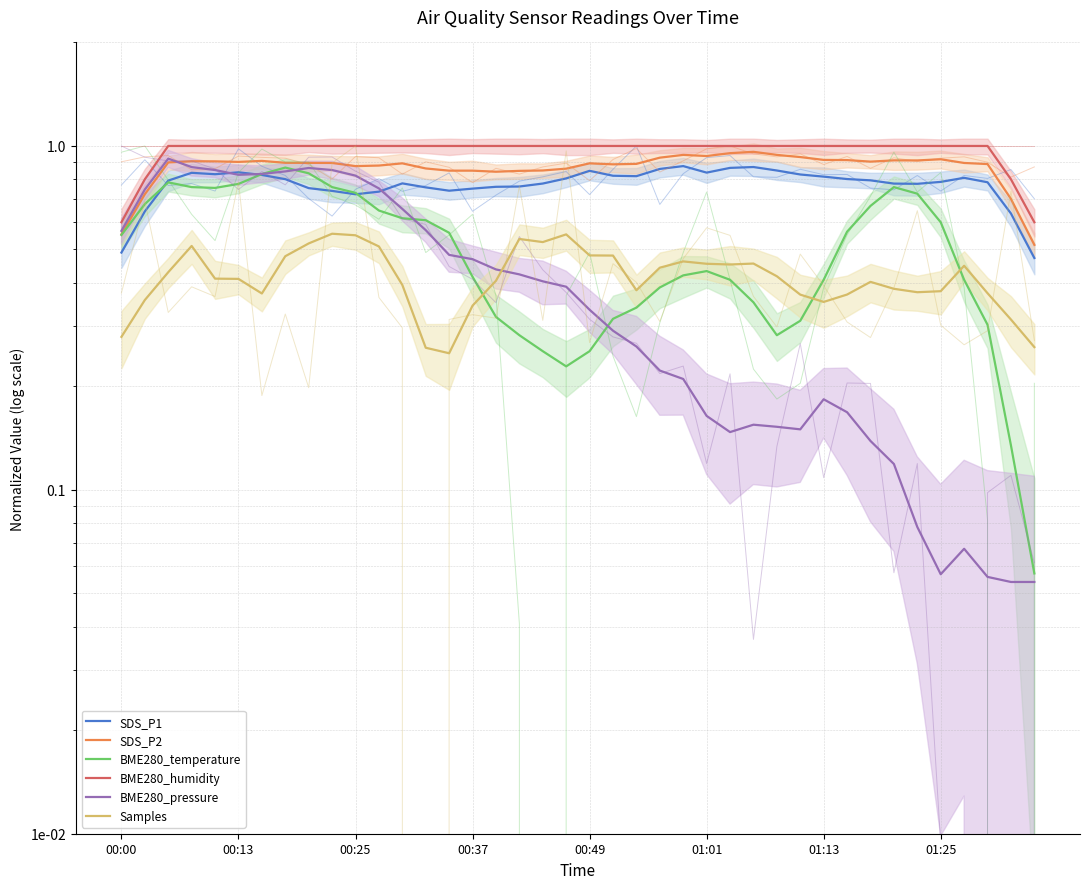

Between 13 and 33, which is larger?

33